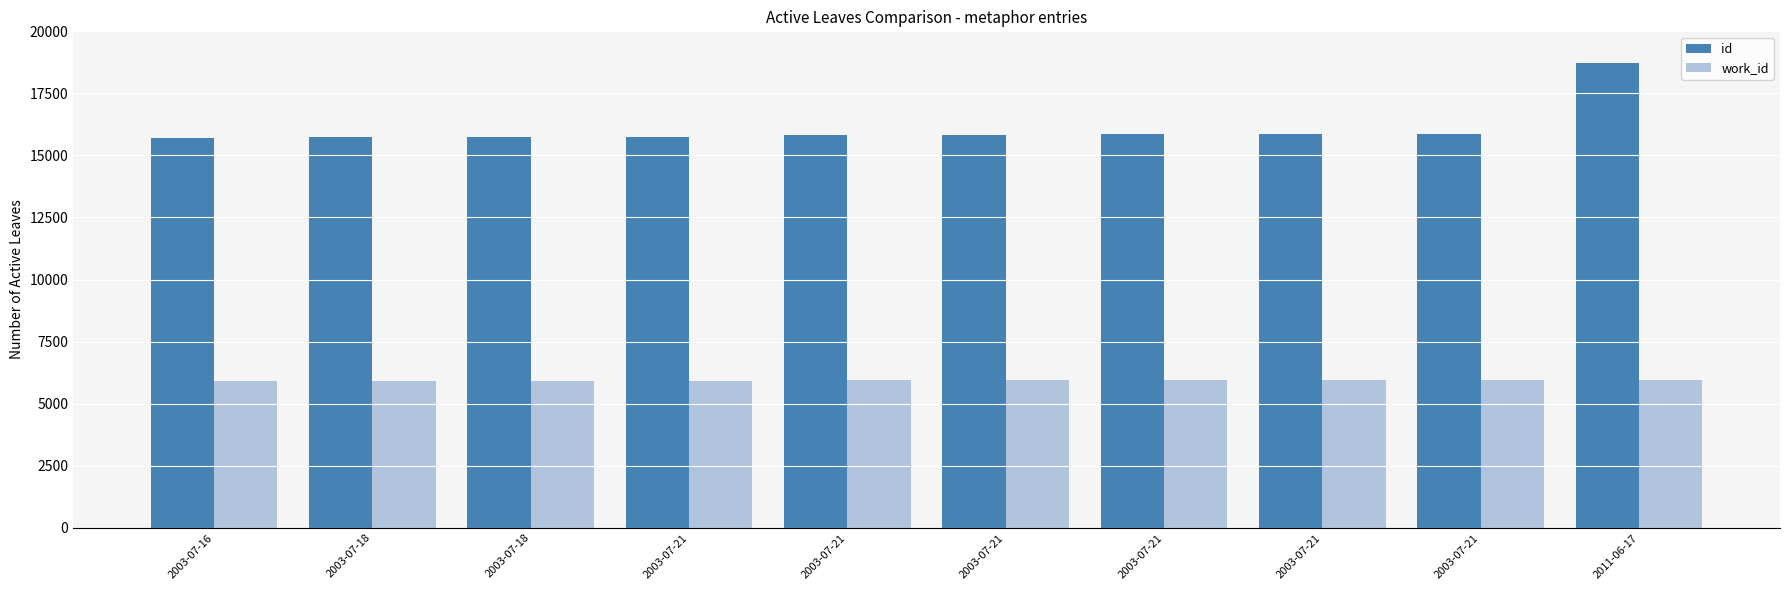

Count the number of data series in this chart.

2